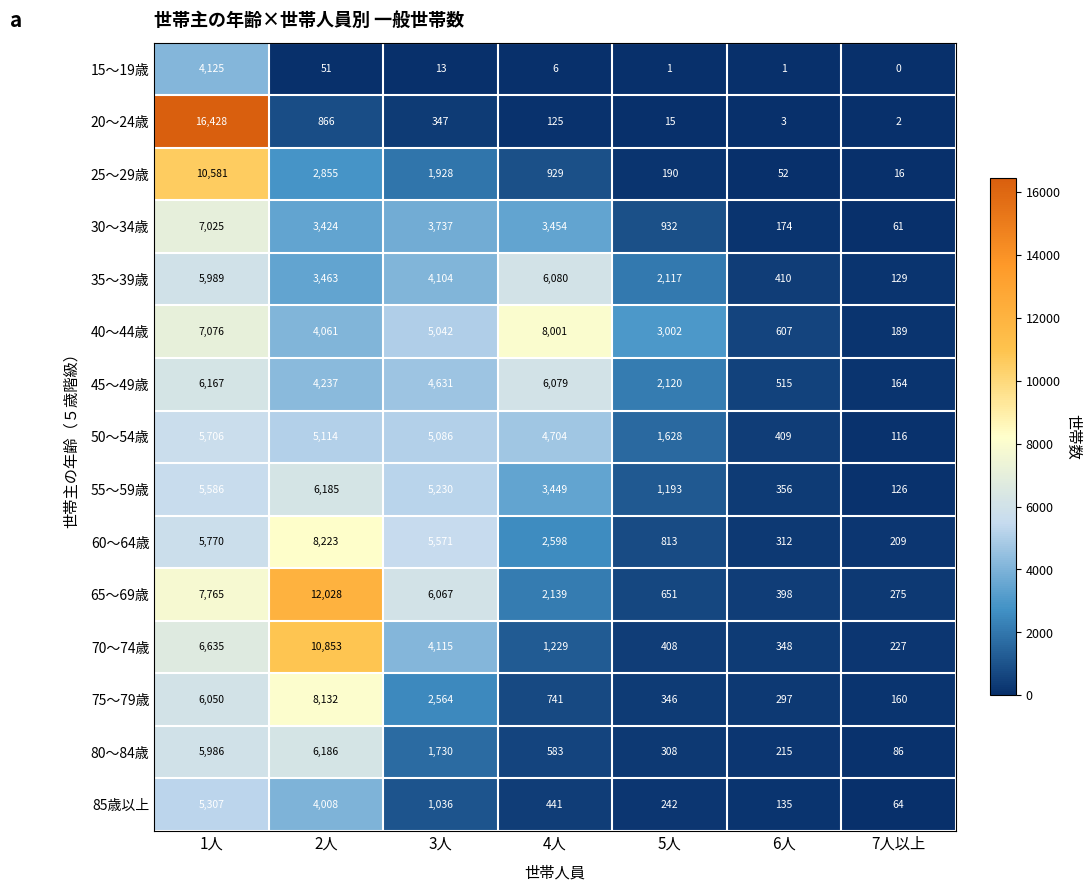

List the series in order of their peak value, highest first.

20～24歳, 65～69歳, 70～74歳, 25～29歳, 60～64歳, 75～79歳, 40～44歳, 30～34歳, 80～84歳, 55～59歳, 45～49歳, 35～39歳, 50～54歳, 85歳以上, 15～19歳